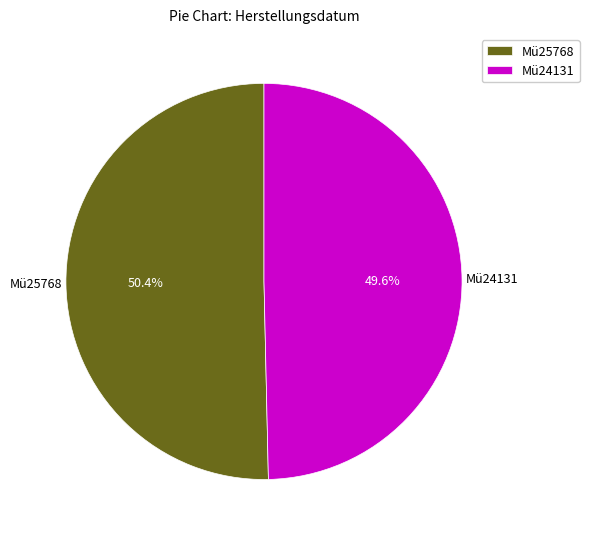

To the nearest percent, what is the average slice percentage?

50%